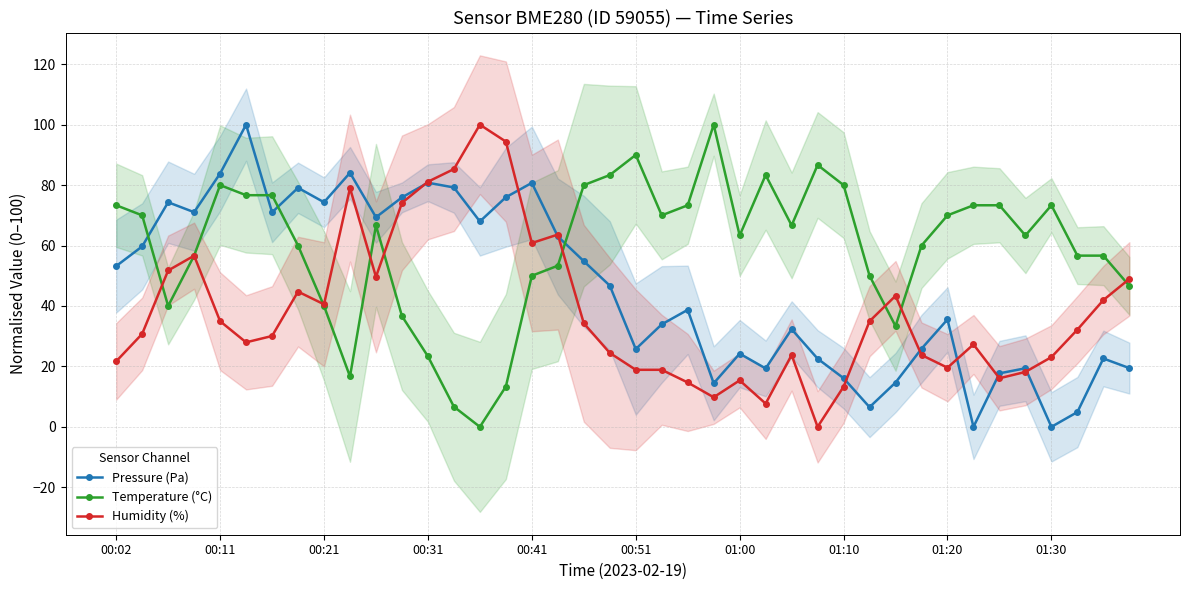

How many data points in Temperature (°C) are above 66?

20